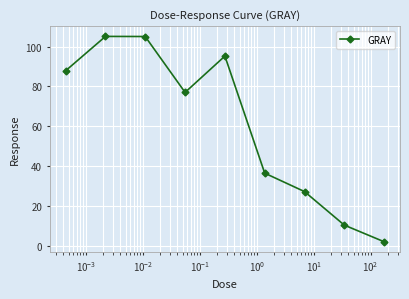

How many values exceed 77?

5